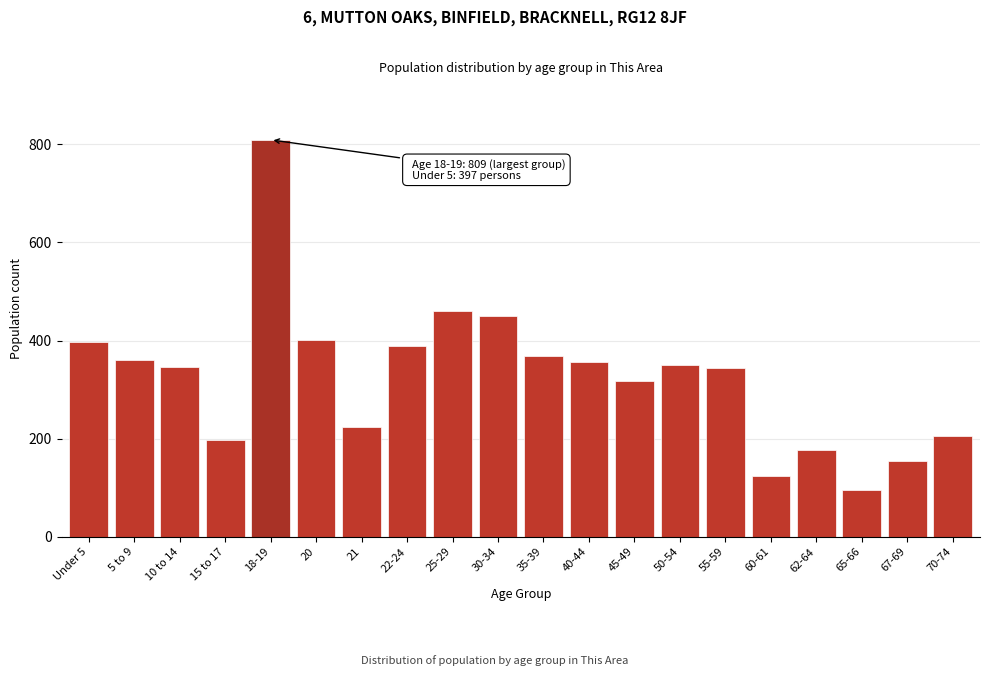

What is the sum of all values?

6523